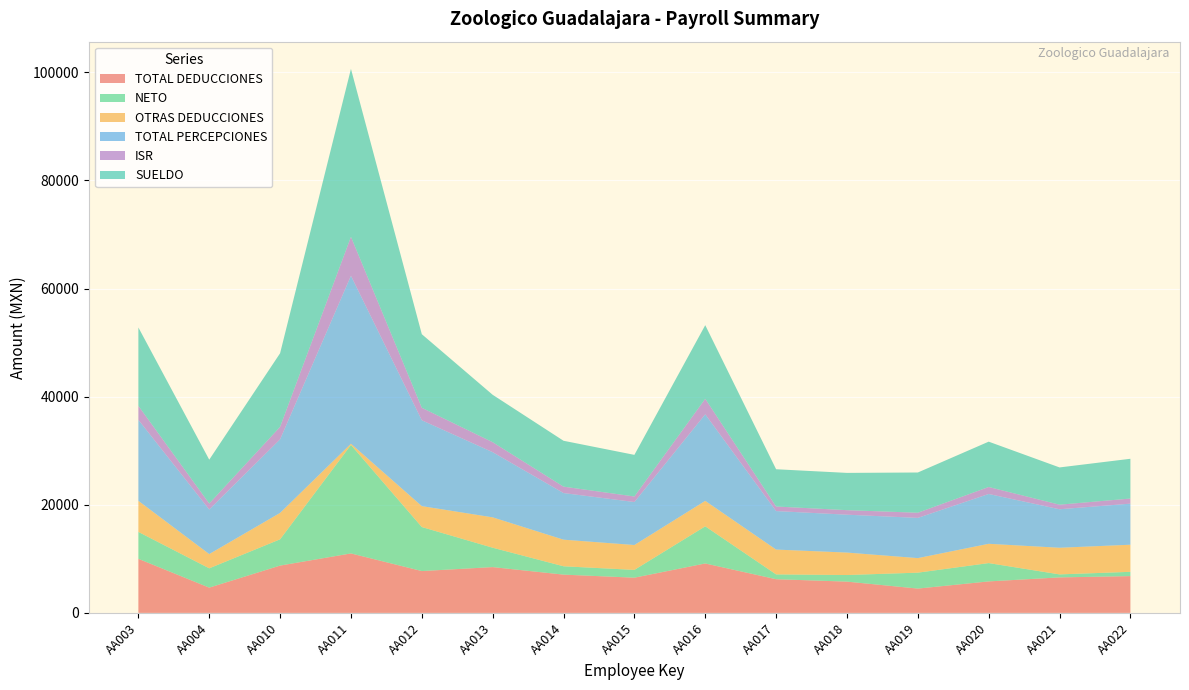

Reading right to left, extract all data points from this chart.

TOTAL DEDUCCIONES: 6806.7	6566.6	5824.9	4498.2	5785.3	6230.8	9144.2	6513.0	7080.9	8471.2	7739.4	11000.6	8753.7	4673.8	10004.2
NETO: 791.4	555.0	3390.5	2944.8	1221.5	890.8	6870.4	1441.0	1544.8	3585.5	8144.4	20069.3	4860.9	3572.2	4978.1
OTRAS DEDUCCIONES: 5013.5	4928.2	3567.5	2690.6	4152.8	4592.4	4708.2	4604.1	4919.5	5618.5	3867.9	223.7	4882.2	2636.5	5750.2
TOTAL PERCEPCIONES: 7598.1	7121.6	9215.4	7443.0	7006.8	7121.6	16014.6	7954.0	8625.7	12056.8	15883.7	31070.0	13614.6	8246.0	14982.3
ISR: 947.6	845.9	1293.1	951.6	839.9	845.9	2870.3	1023.6	1185.7	1844.3	2305.8	7203.9	2305.8	1104.6	2586.6
SUELDO: 7353.0	6891.9	8385.9	7443.0	6891.9	6891.9	13614.6	7697.4	8484.3	8768.5	13614.6	31070.0	13614.6	8110.8	14499.0